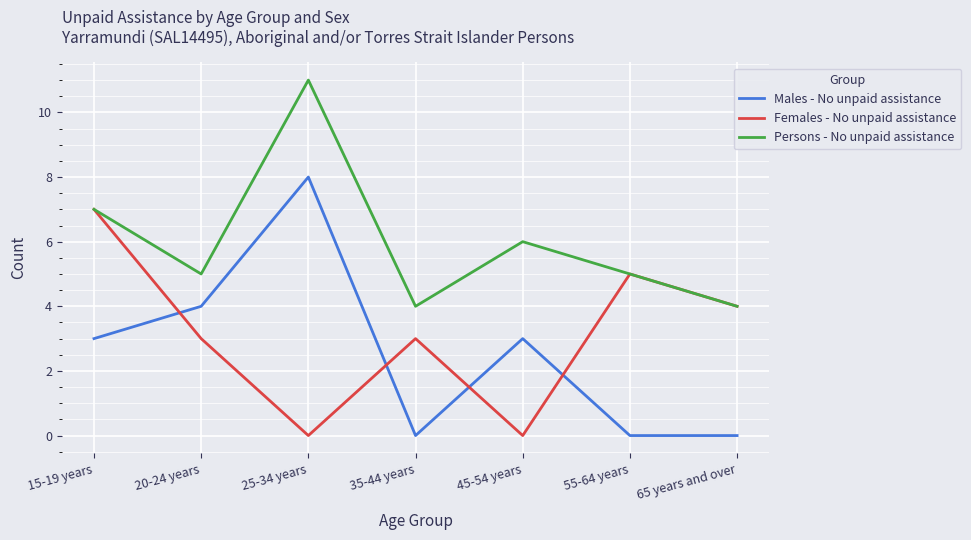

True or false: Females - No unpaid assistance and Males - No unpaid assistance intersect in this chart.

True